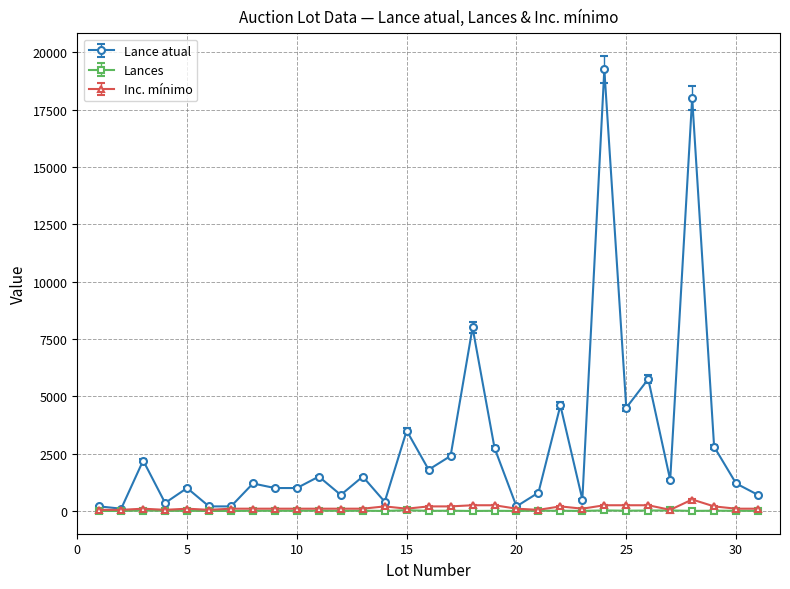

What is the greatest value displayed?

19250